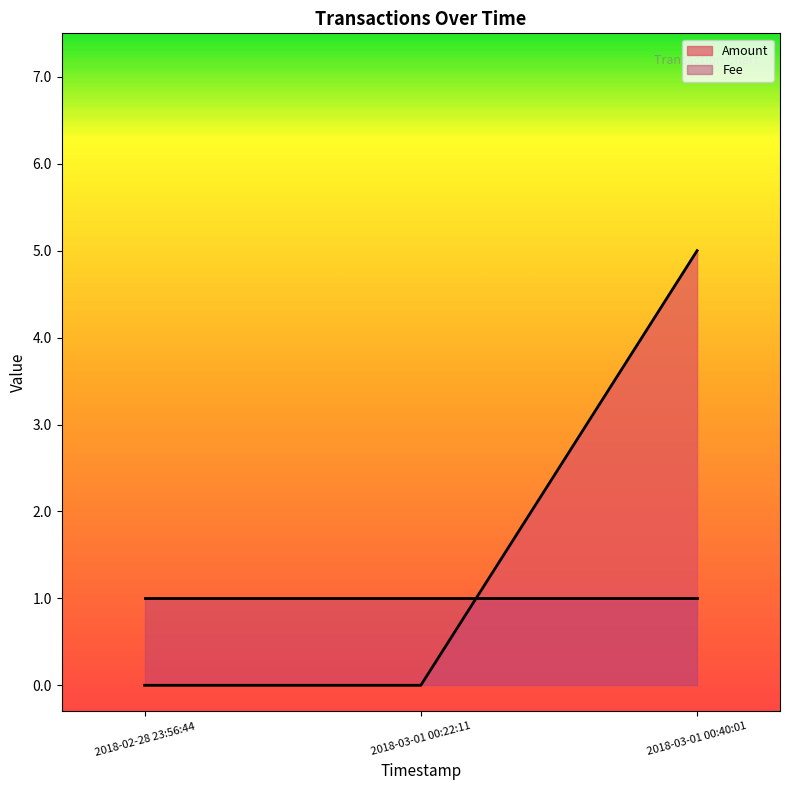

How many lines are shown in the chart?

2